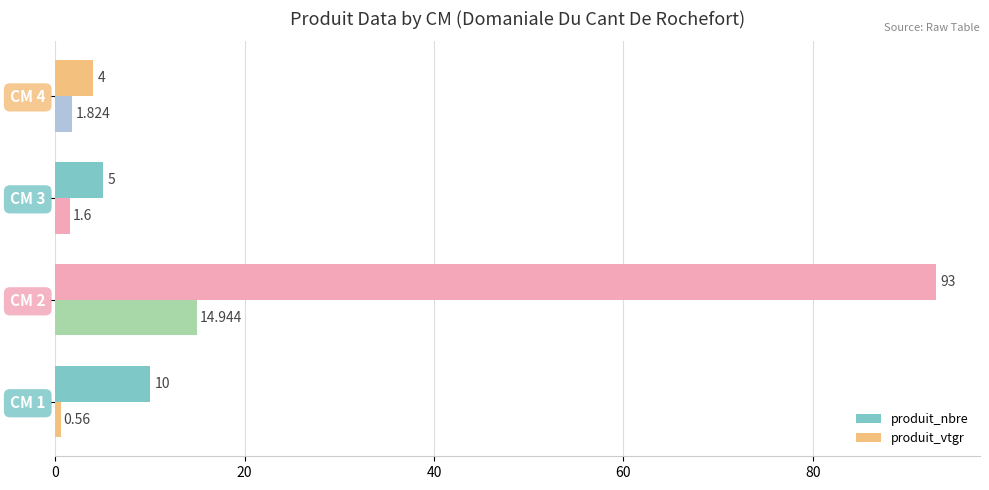

What is the maximum value for produit_nbre?

93.0